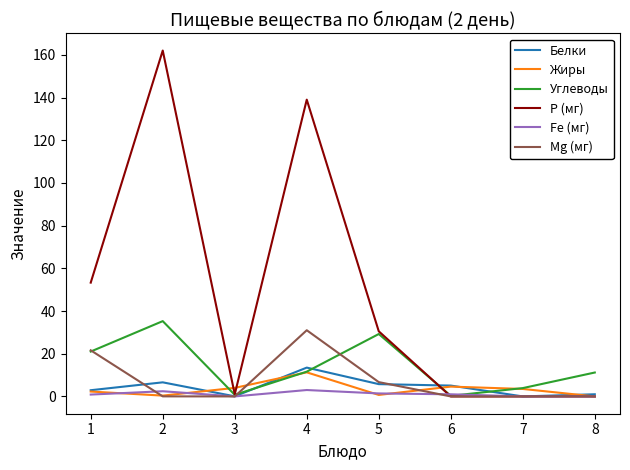

What is the highest value of the Mg (мг) series?

31.0